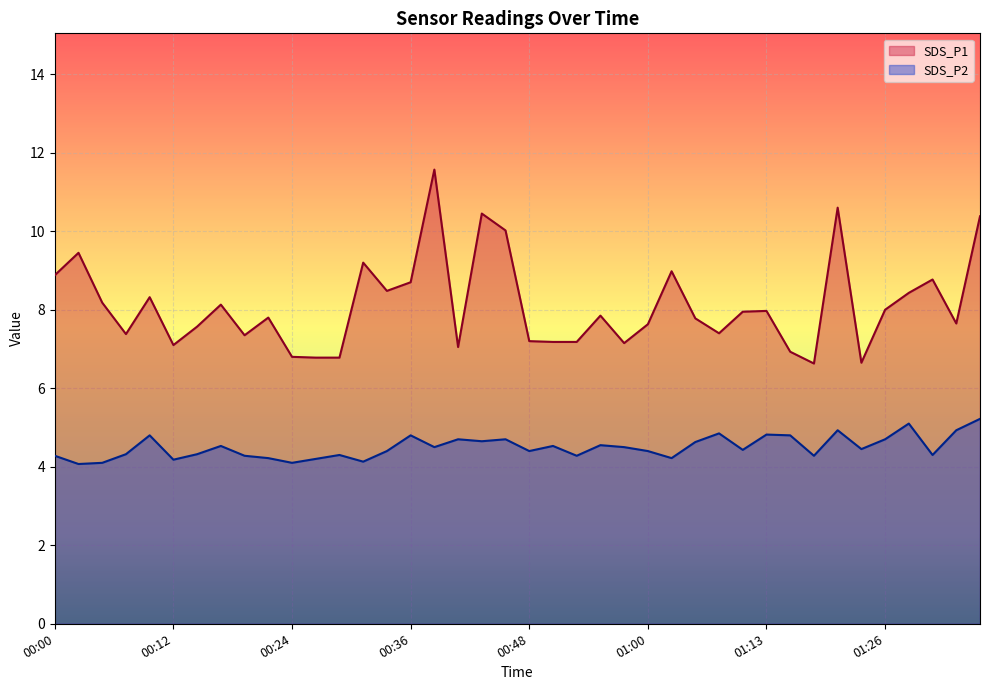

The SDS_P1 series shows 7.2 at 00:58. True or false?

True